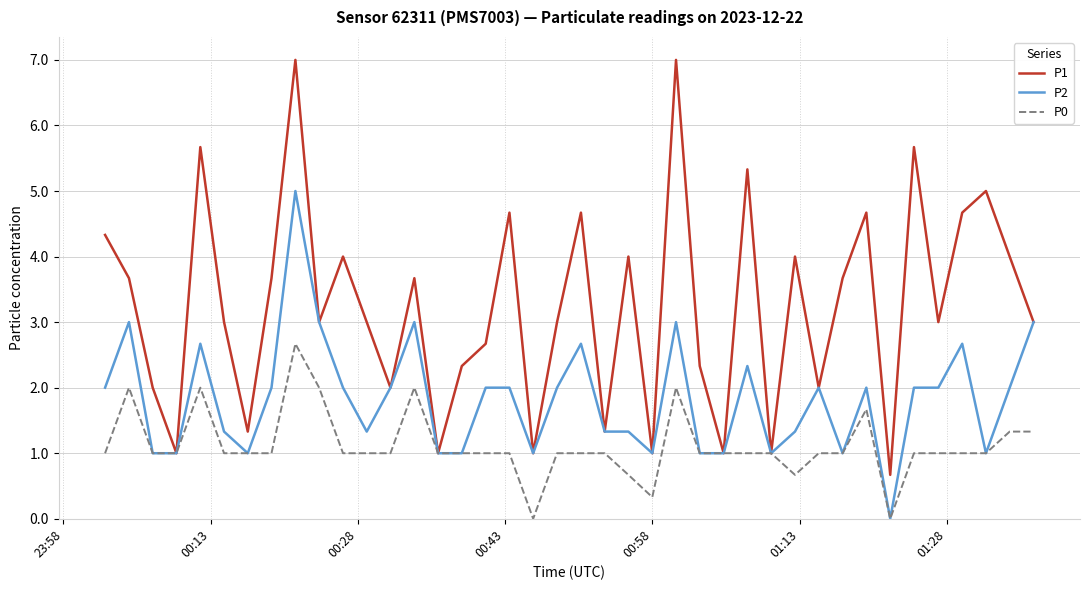

Reading left to right, what are all the values shown in this chart?

P1: 4.3	3.7	2.0	1.0	5.7	3.0	1.3	3.7	7.0	3.0	4.0	3.0	2.0	3.7	1.0	2.3	2.7	4.7	1.0	3.0	4.7	1.3	4.0	1.0	7.0	2.3	1.0	5.3	1.0	4.0	2.0	3.7	4.7	0.7	5.7	3.0	4.7	5.0	4.0	3.0
P2: 2.0	3.0	1.0	1.0	2.7	1.3	1.0	2.0	5.0	3.0	2.0	1.3	2.0	3.0	1.0	1.0	2.0	2.0	1.0	2.0	2.7	1.3	1.3	1.0	3.0	1.0	1.0	2.3	1.0	1.3	2.0	1.0	2.0	0.0	2.0	2.0	2.7	1.0	2.0	3.0
P0: 1.0	2.0	1.0	1.0	2.0	1.0	1.0	1.0	2.7	2.0	1.0	1.0	1.0	2.0	1.0	1.0	1.0	1.0	0.0	1.0	1.0	1.0	0.7	0.3	2.0	1.0	1.0	1.0	1.0	0.7	1.0	1.0	1.7	0.0	1.0	1.0	1.0	1.0	1.3	1.3